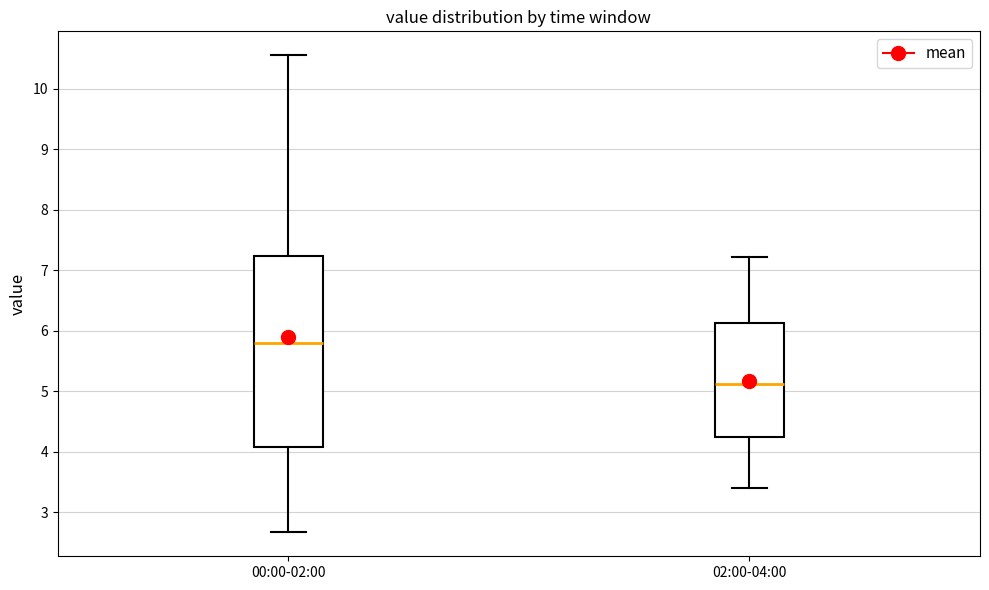

Where is the upper edge of the box for 00:00-02:00 on the y-axis? The values are not printed on the chart, so give them approximately, as read against the axis.

7.2